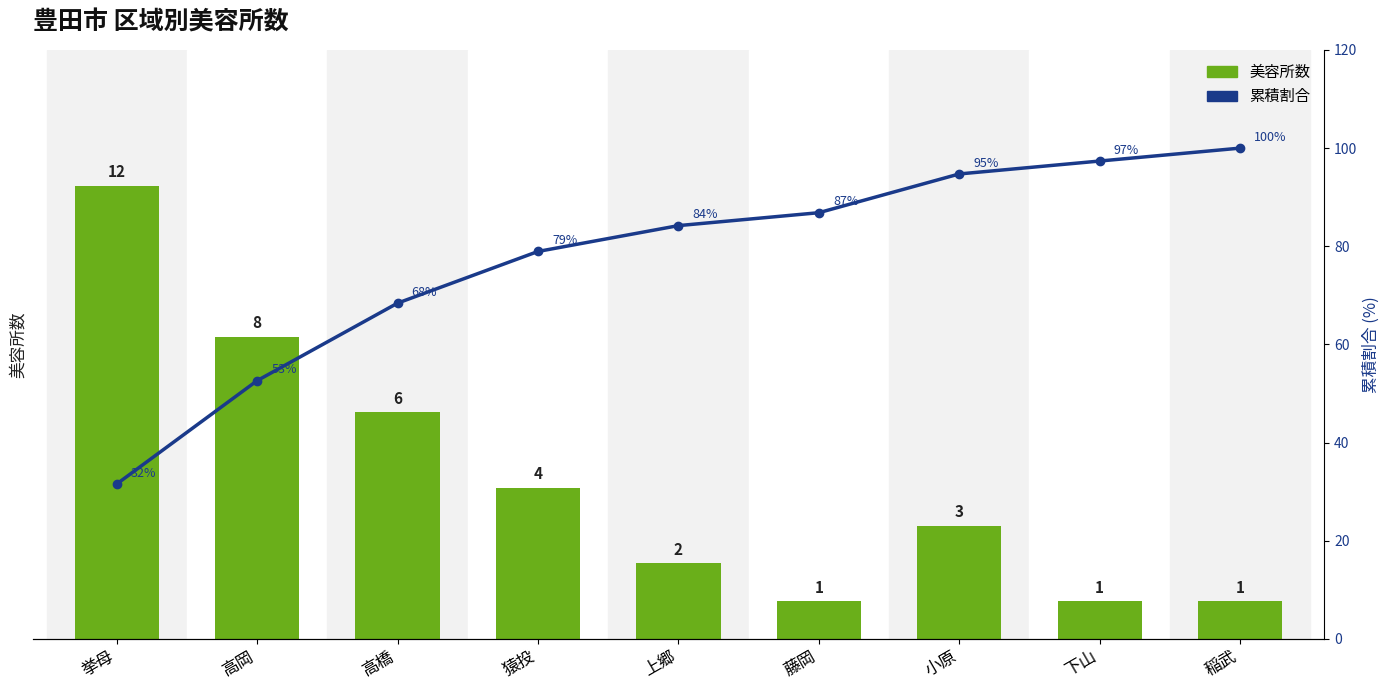

What is the spread (max minus min) of values at 高橋?

62.4